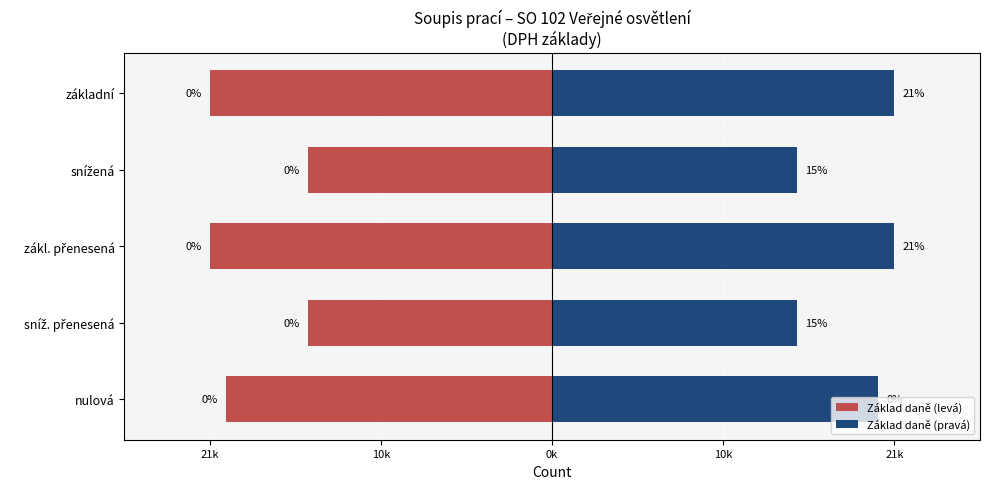

The value of Základ daně (pravá) at základní is 13862. True or false?

False